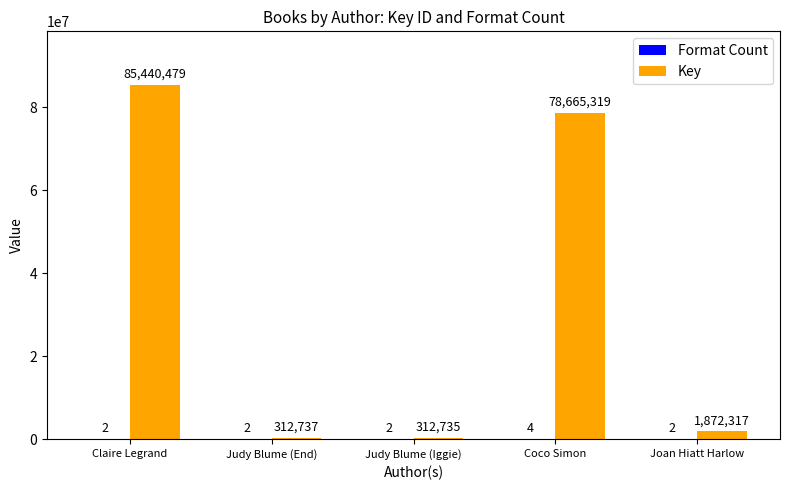

How many groups of bars are there?

5